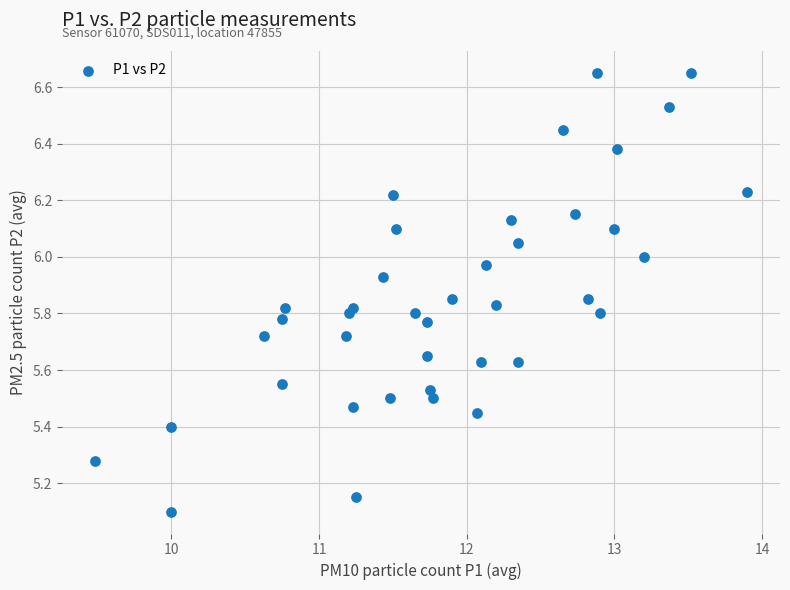

What Y value in the scatter plot is closest to 5?

5.1